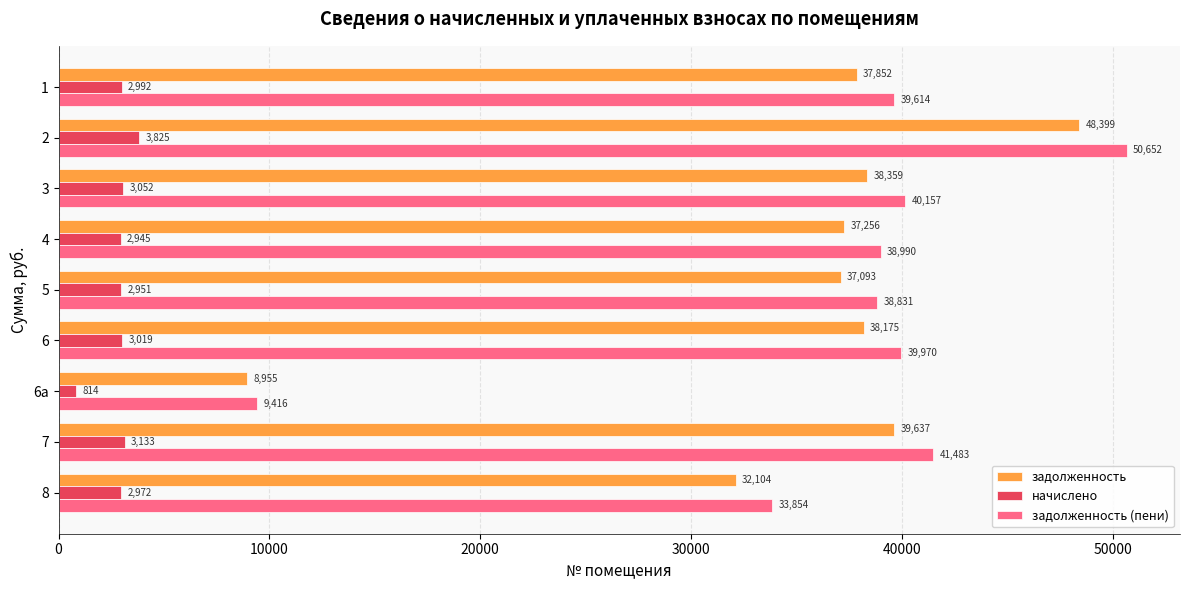

What is the maximum value for начислено?

3825.4